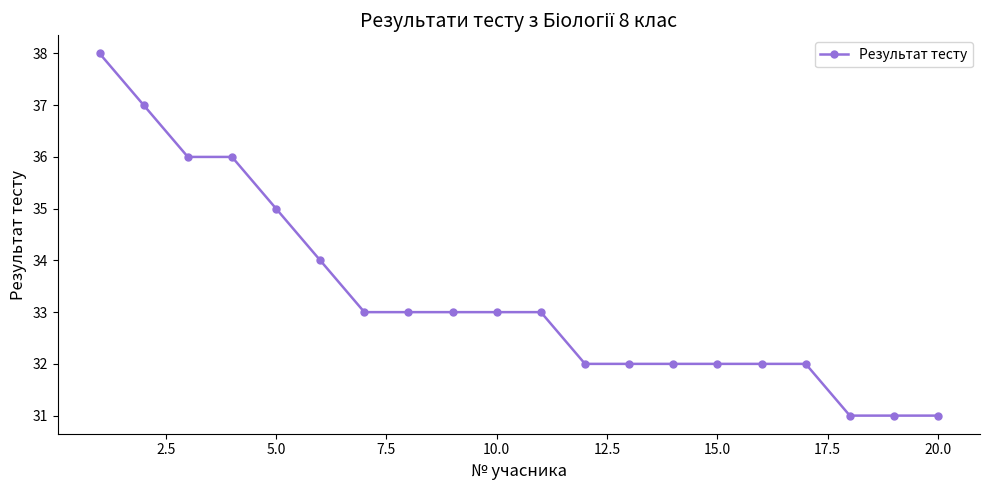

What is the value of the 20th point from the left?

31